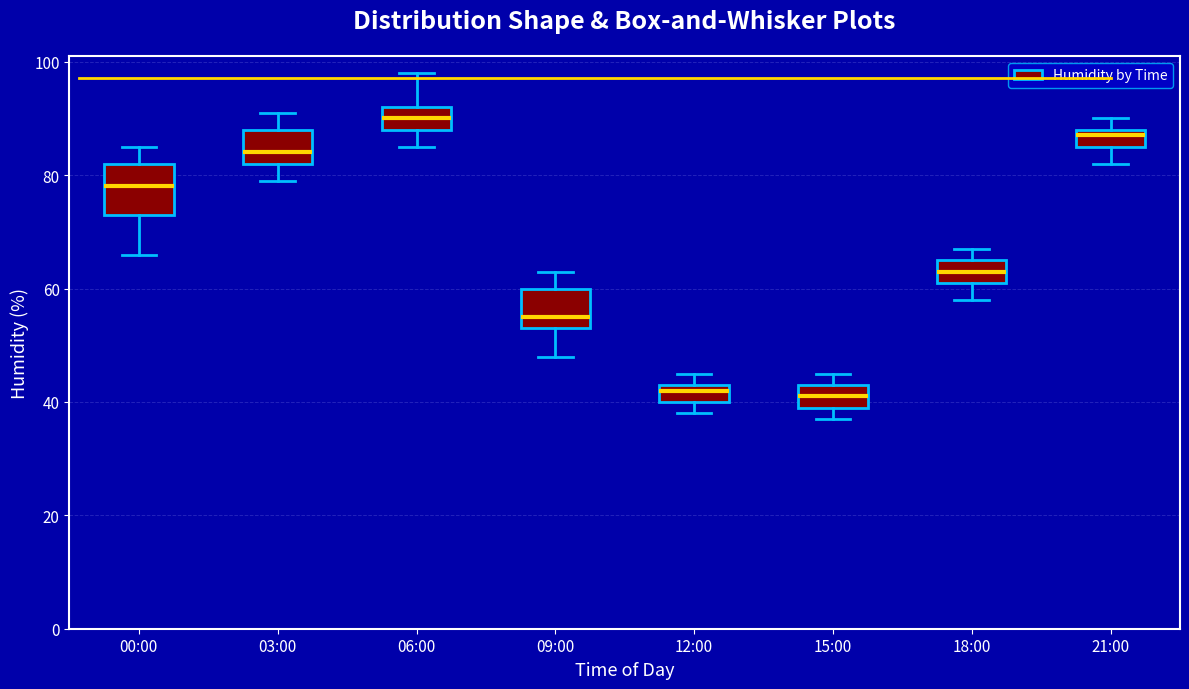

Which box is the tallest, from its lower edge to its upper edge?

00:00